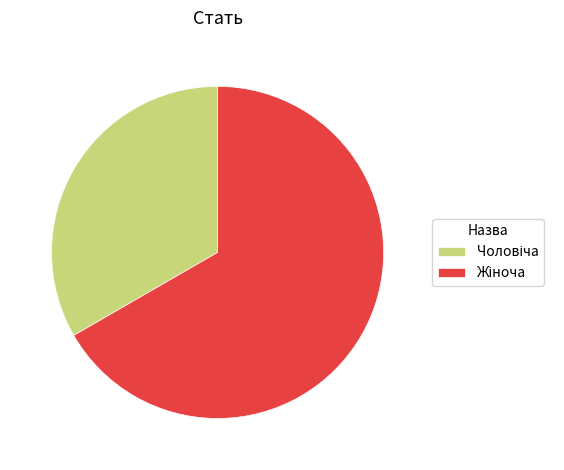

Does any single category account for the majority?

Yes